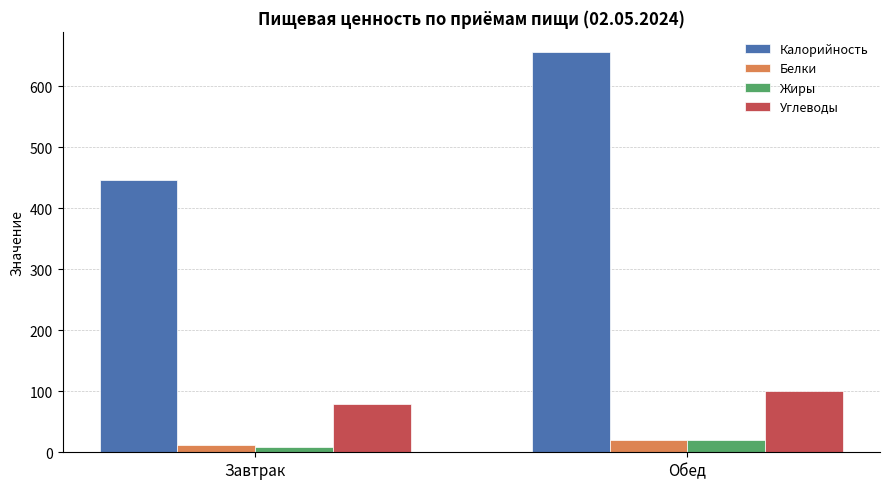

At which label does Жиры reach its minimum?

Завтрак